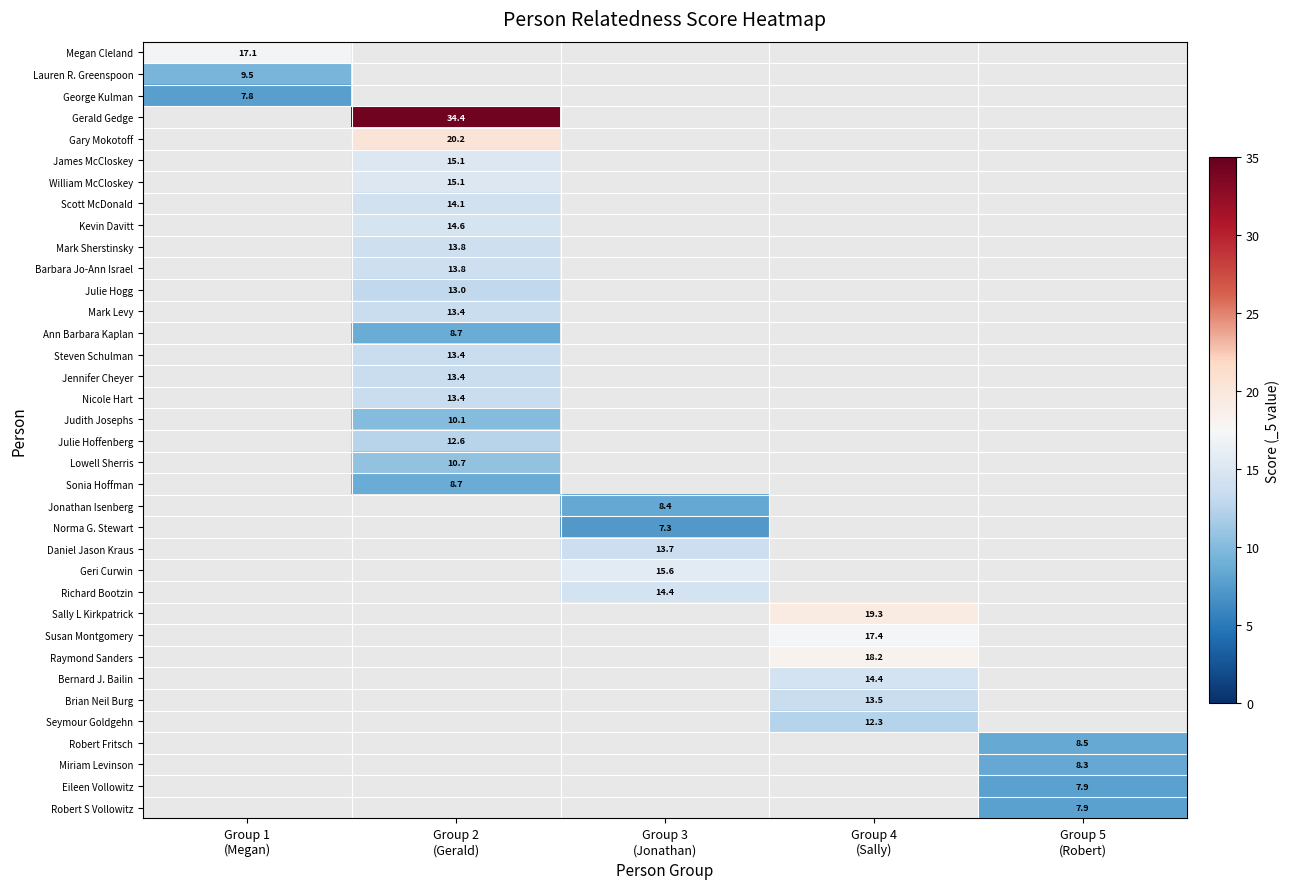

What is the smallest value displayed?

7.3